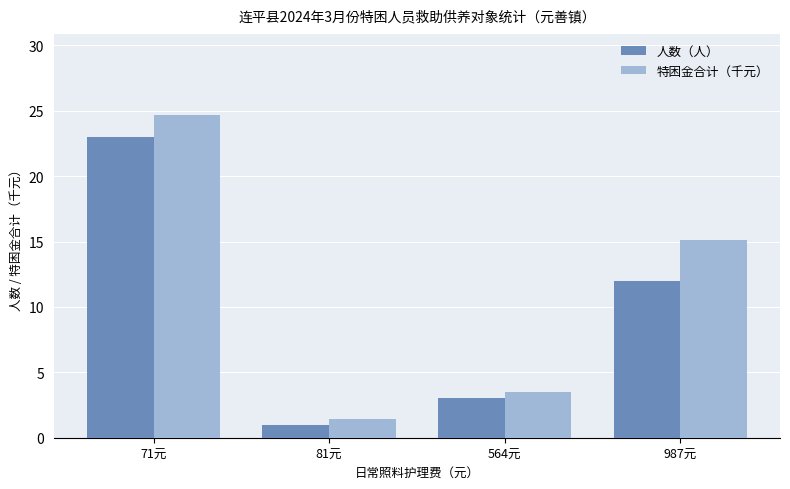

At which label does 人数（人） reach its peak?

71元